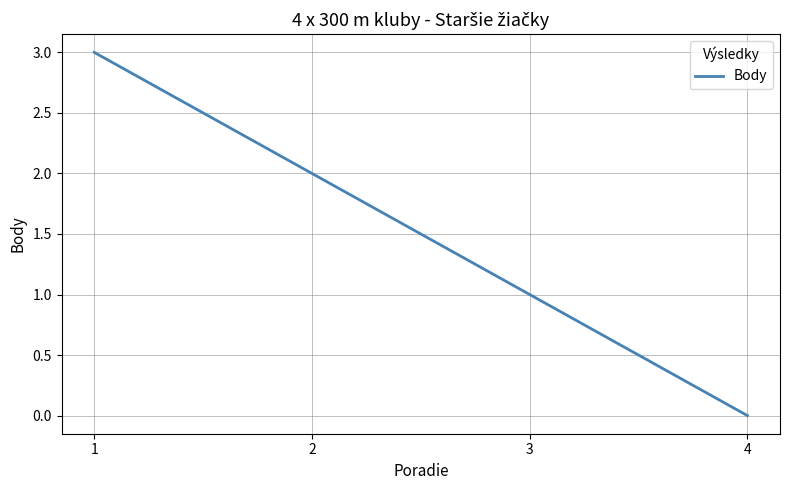

At which label is the value closest to 1?

3